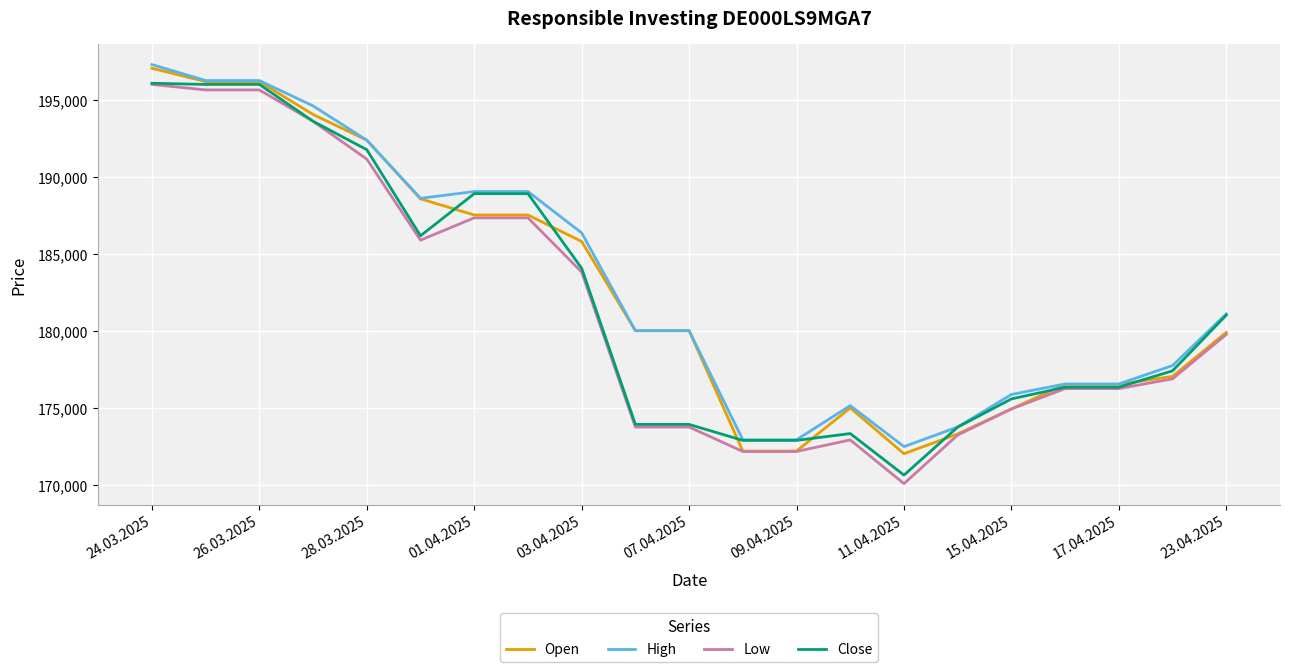

What are all the series names shown in the legend?

Open, High, Low, Close